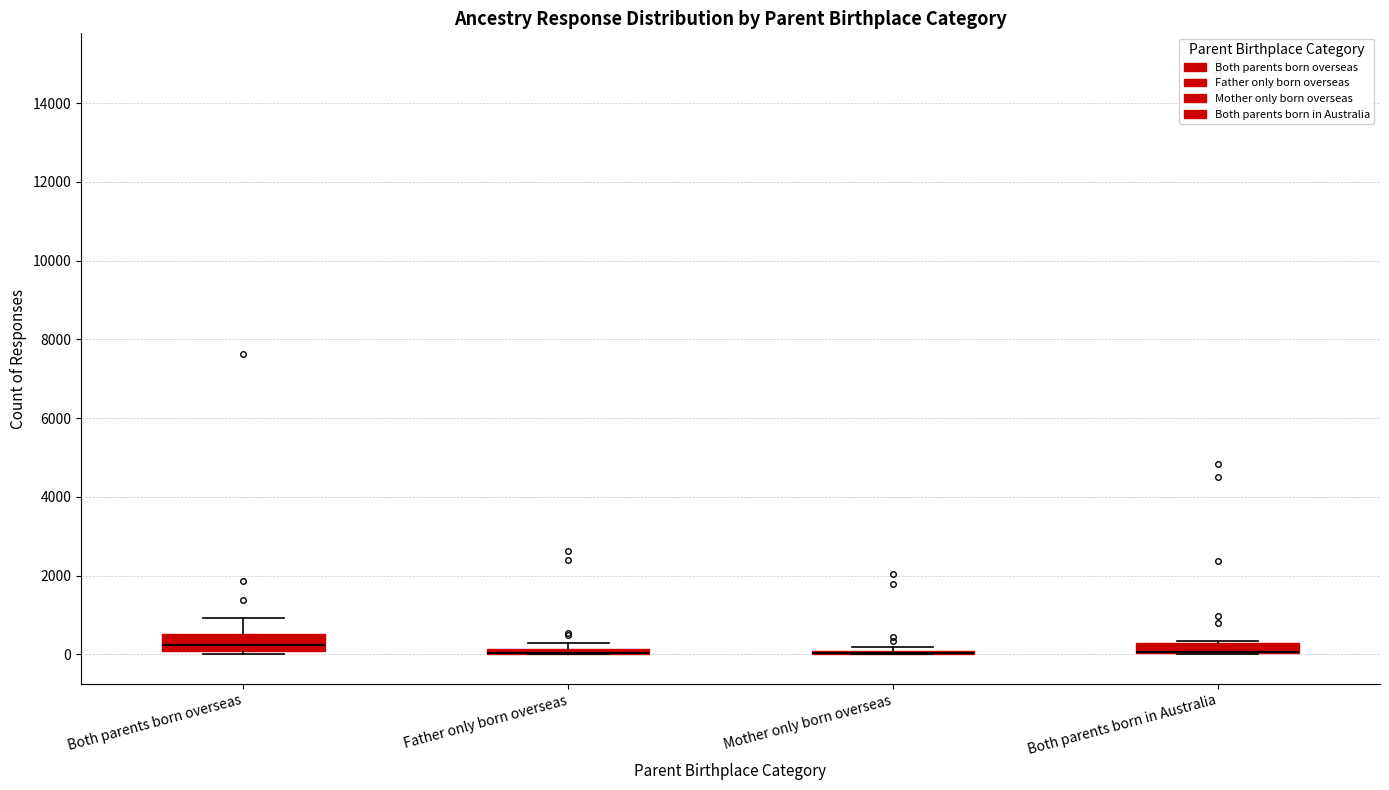

Where does the upper whisker of the box for Both parents born overseas end on the y-axis? The values are not printed on the chart, so give them approximately, as read against the axis.

1000